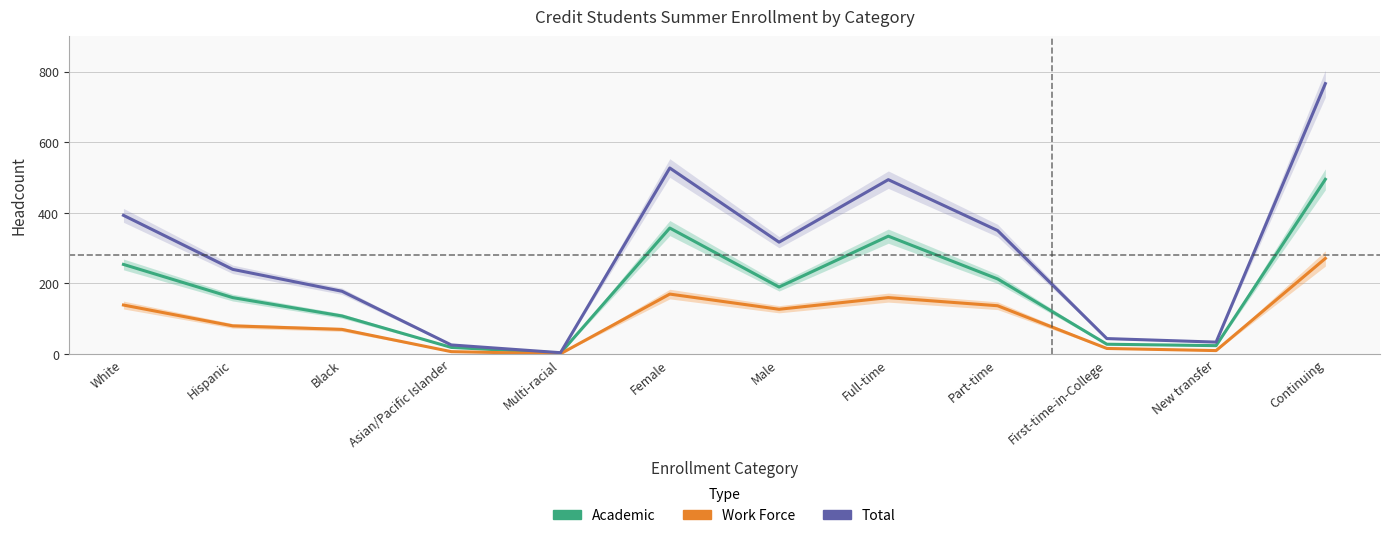

List the series in order of their overall mean, highest first.

Total, Academic, Work Force